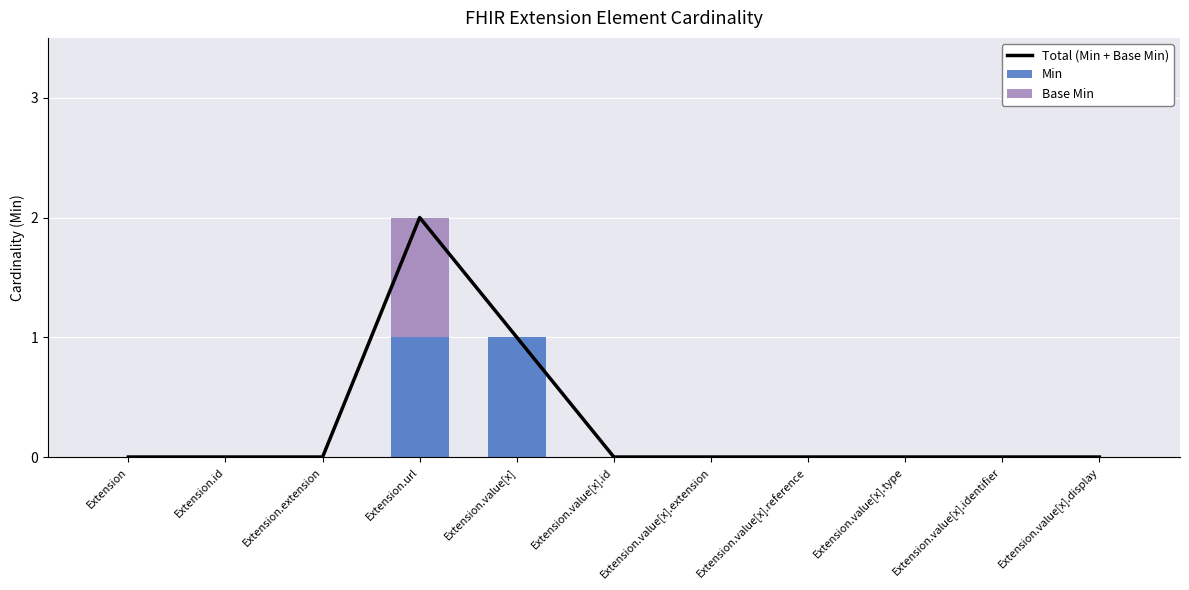

How many data points does each series have?

11